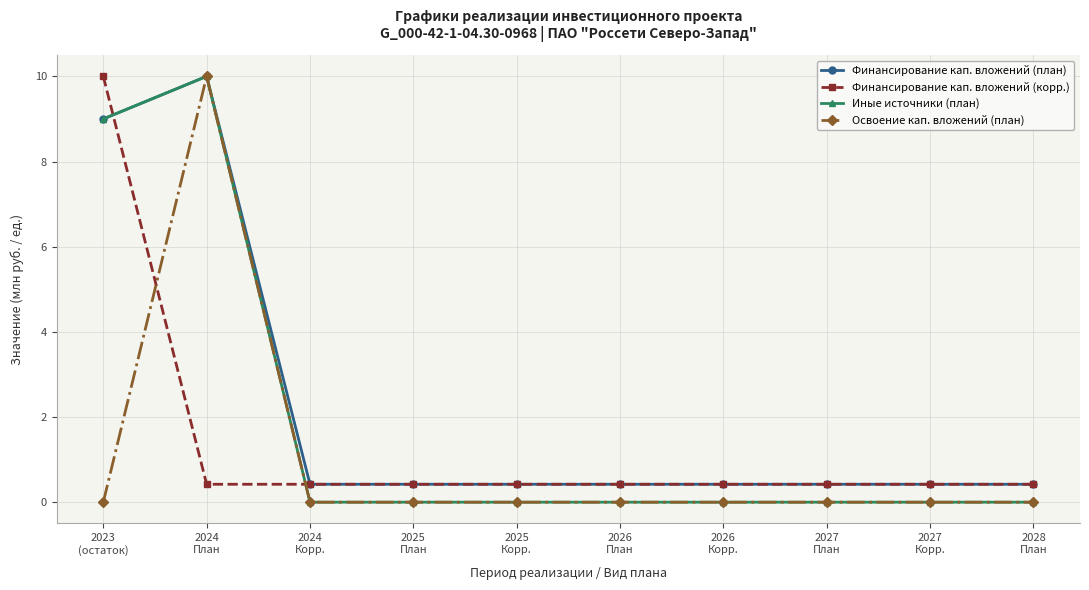

True or false: Финансирование кап. вложений (корр.) and Иные источники (план) intersect in this chart.

True